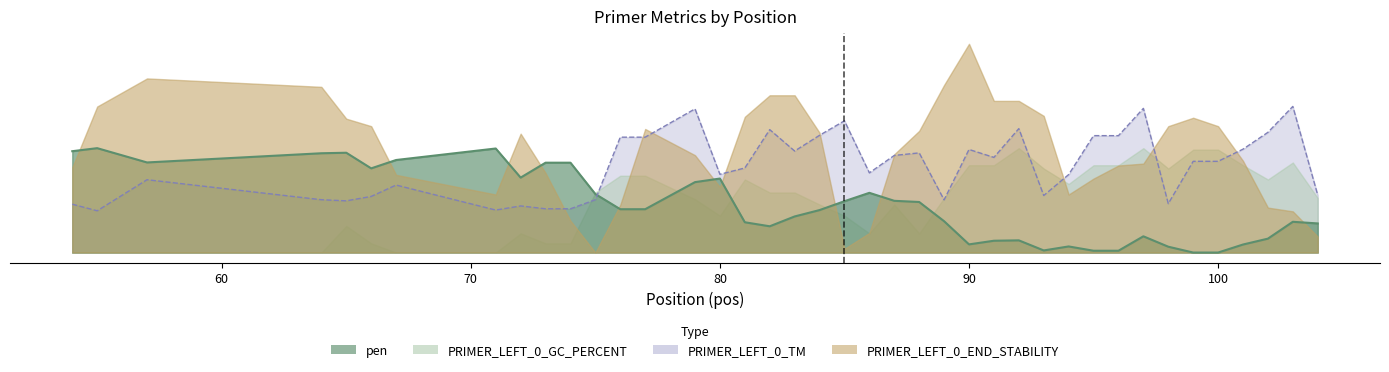

How many data points in pen are above 41?

20